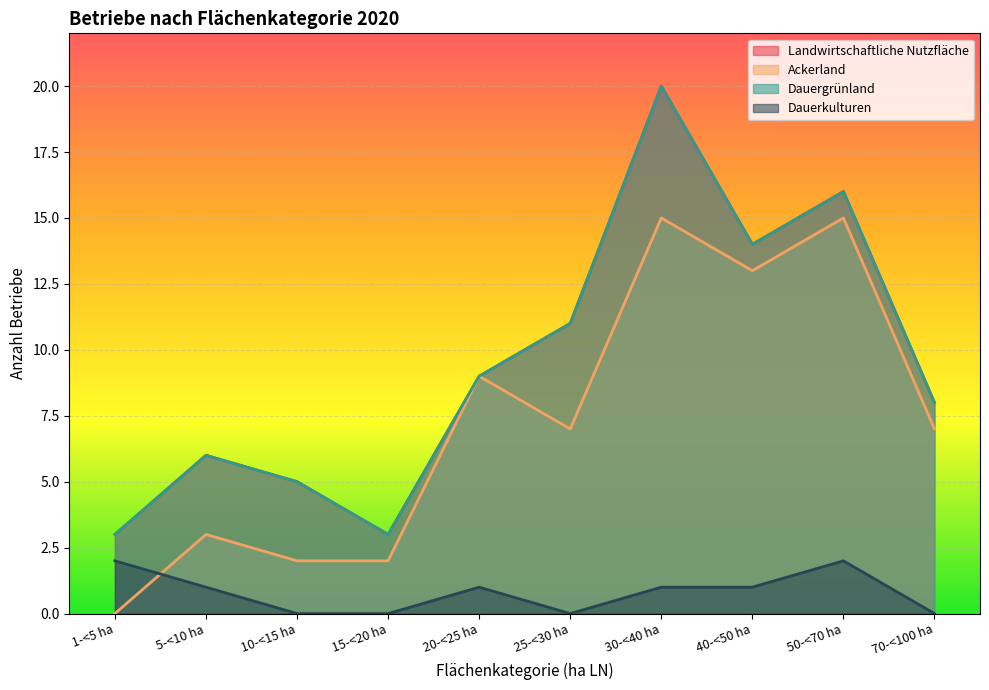

True or false: Ackerland and Landwirtschaftliche Nutzfläche cross at least once.

False